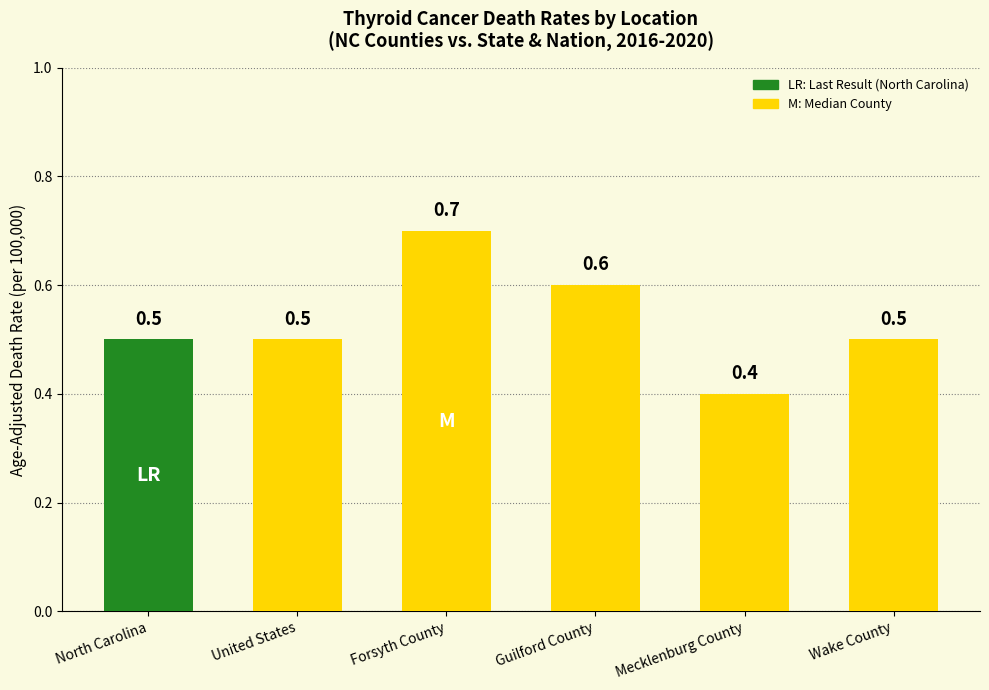

What is the sum of all values?

3.2